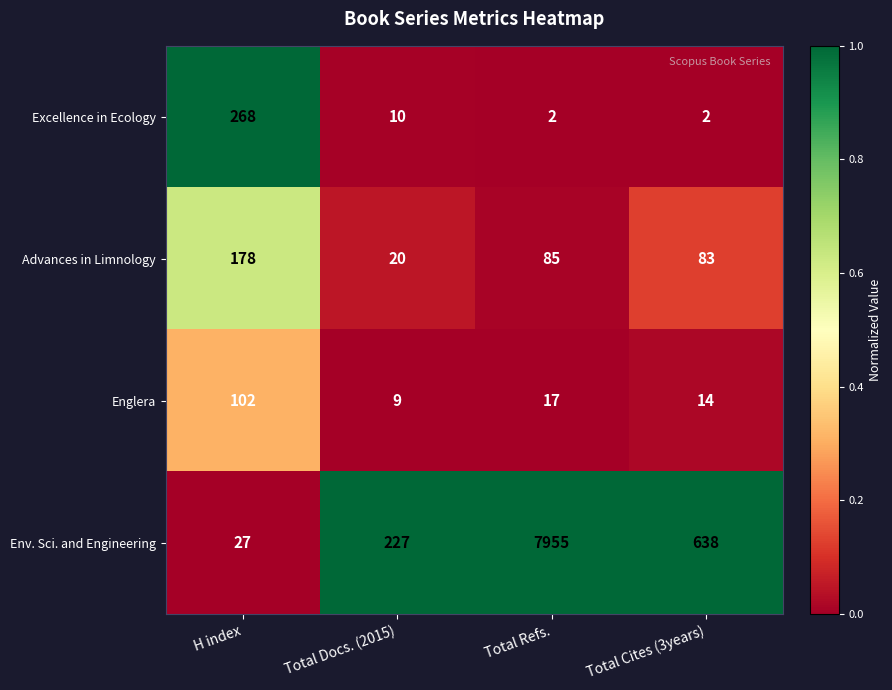

Reading right to left, extract all data points from this chart.

Excellence in Ecology: 2	2	10	268
Advances in Limnology: 83	85	20	178
Englera: 14	17	9	102
Env. Sci. and Engineering: 638	7955	227	27